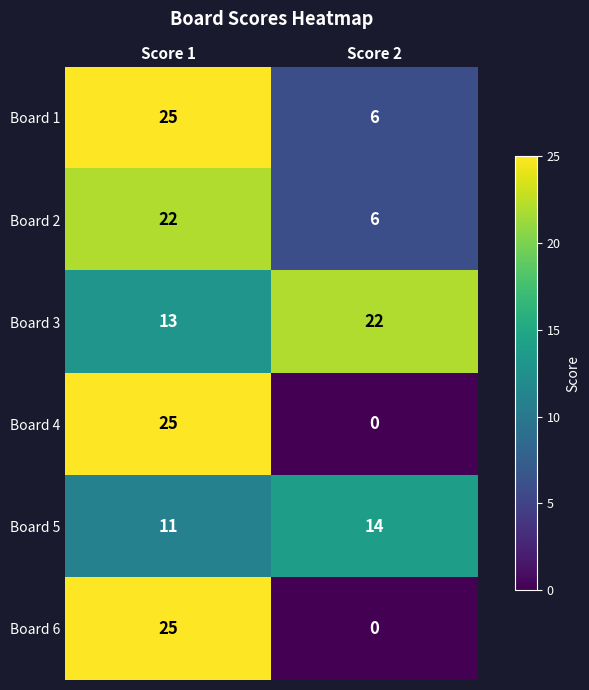

What is the maximum value for Board 2?

22